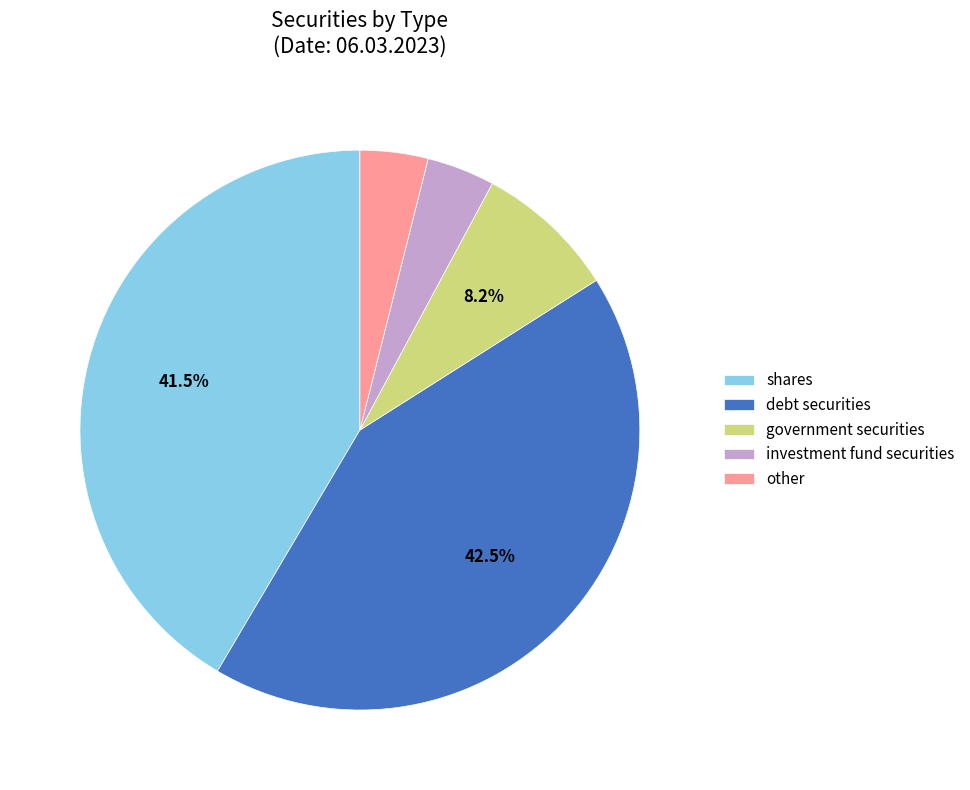

How many segments does this pie chart have?

5